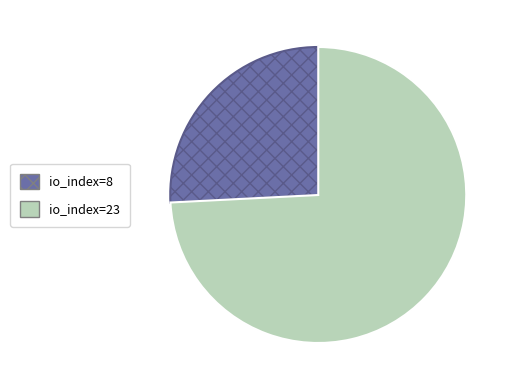

Which has a higher value, io_index=8 or io_index=23?

io_index=23